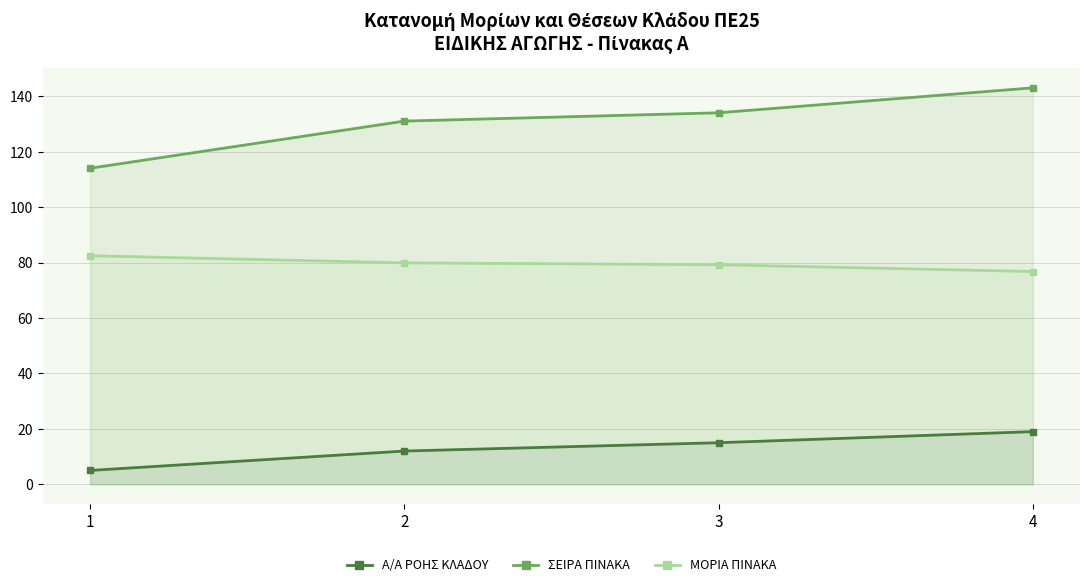

Count the number of data series in this chart.

3